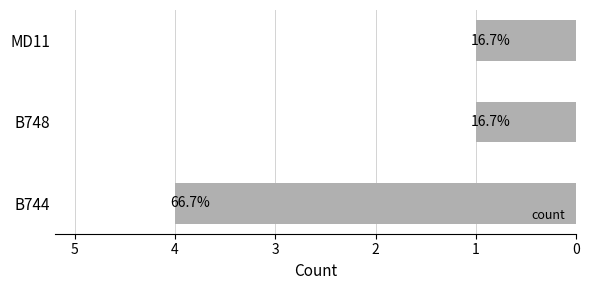

Does the chart contain any negative values?

No